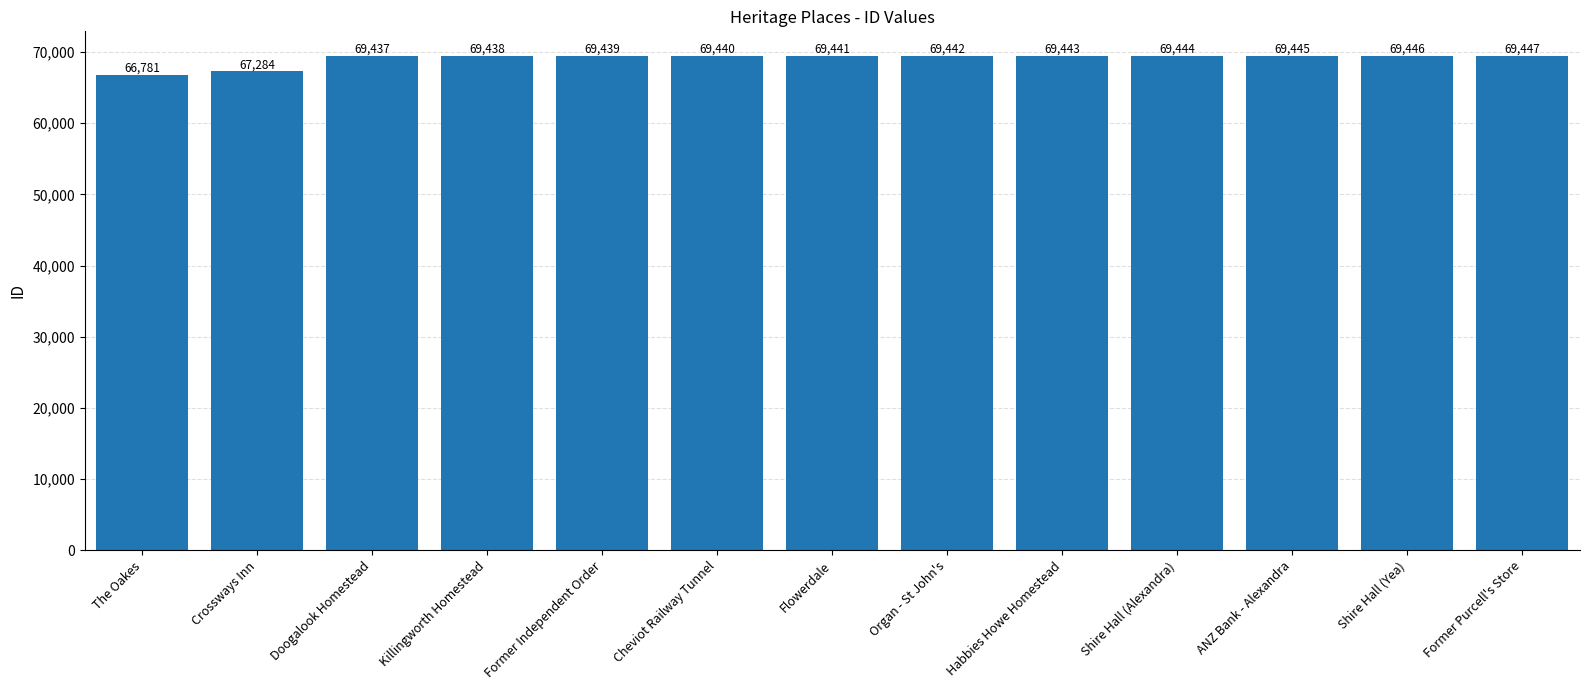

Is it true that the value at The Oakes is 118241?

False